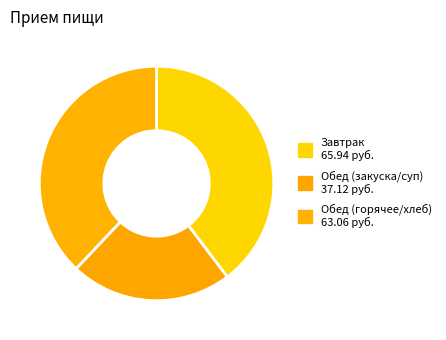

How many slices are in this pie chart?

3